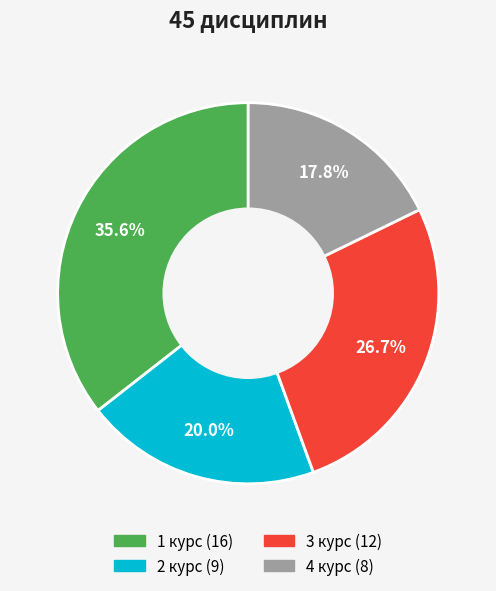

How many segments does this pie chart have?

4